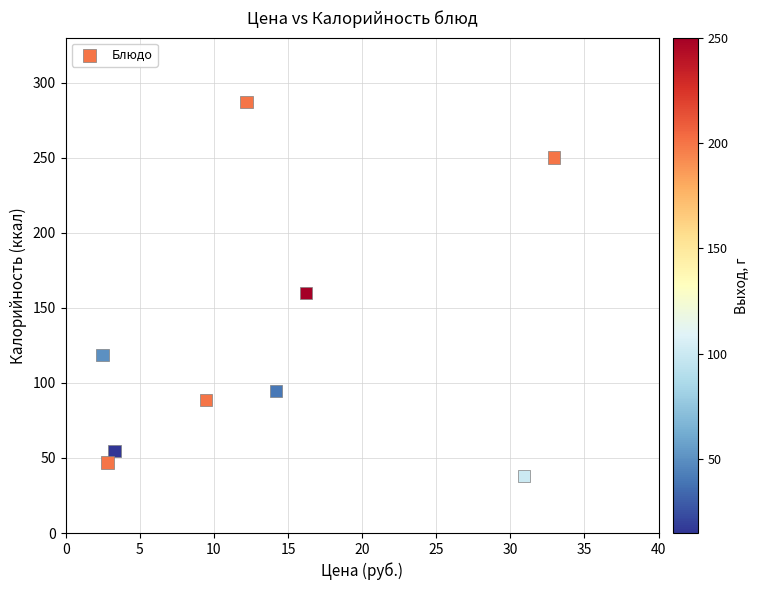

What is the average X value?

13.8